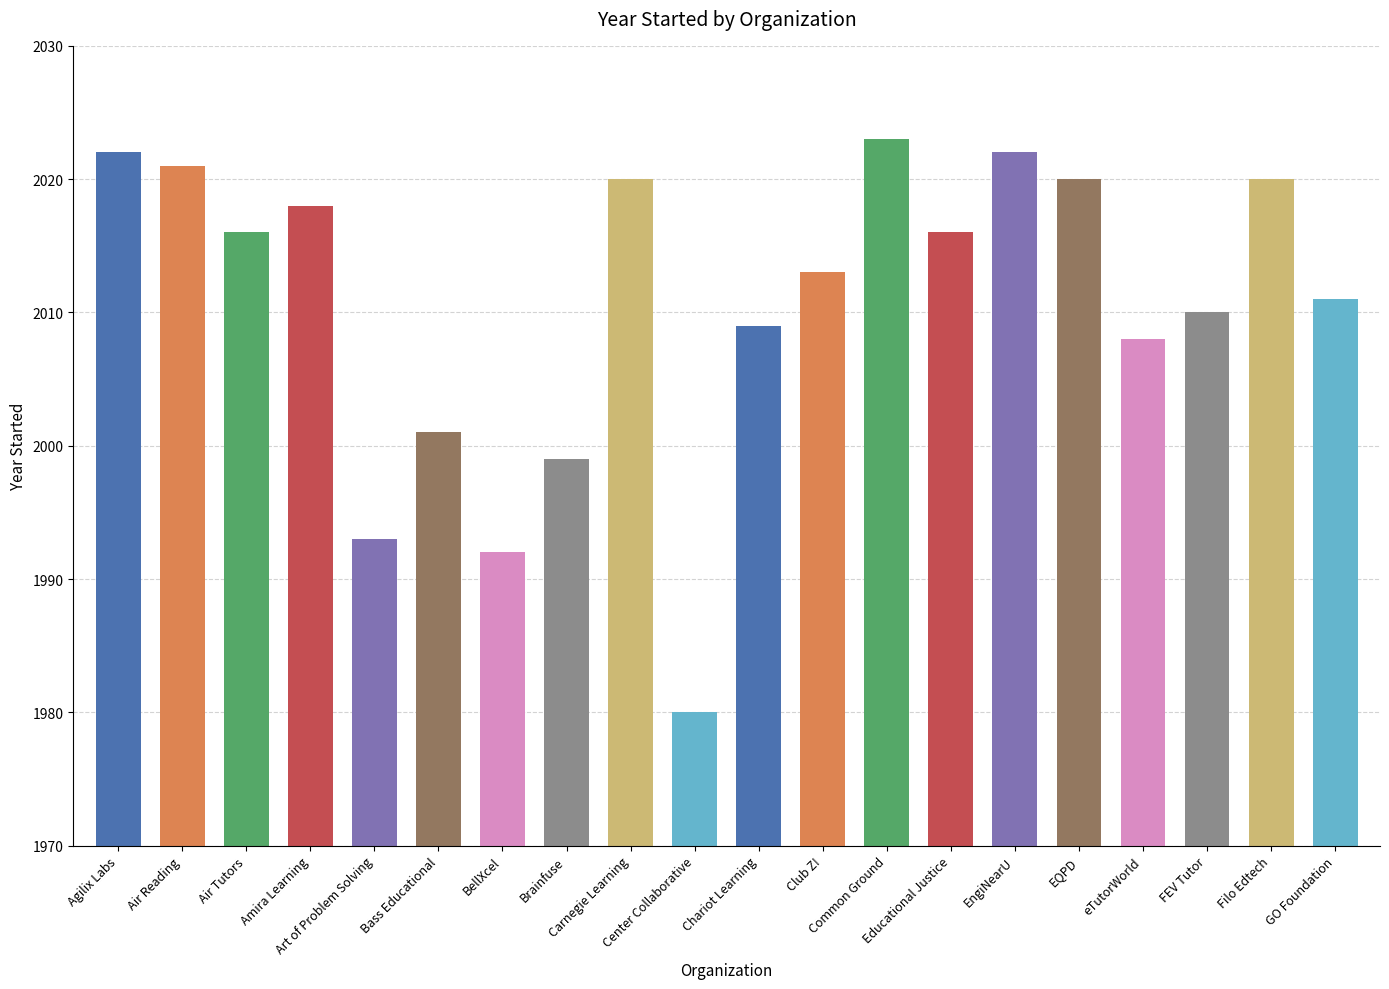

At which label does the data first exceed 2016?

Agilix Labs